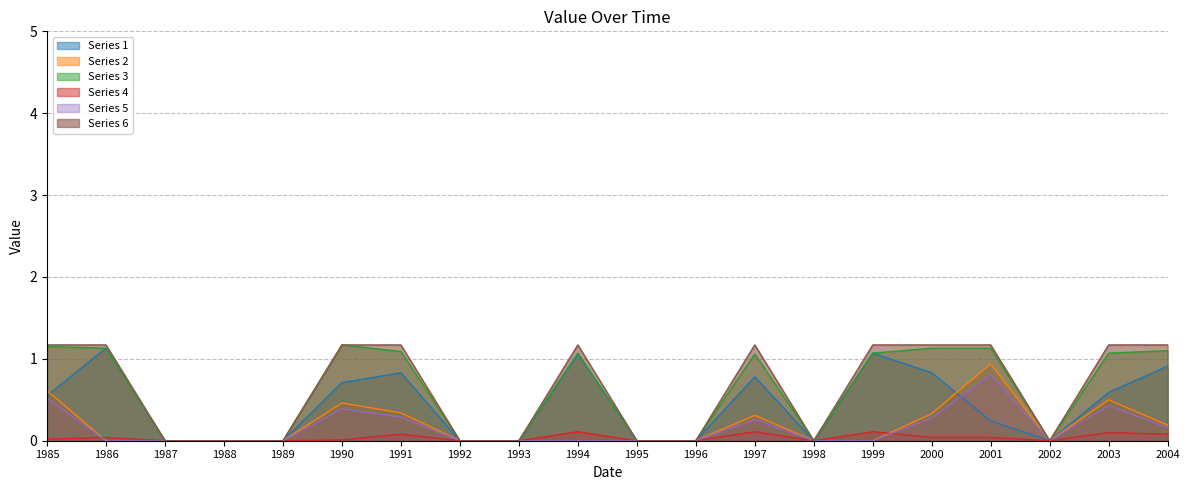

Reading right to left, list all the values displayed in this chart.

origWaterArea: 2004=0.9	2003=0.6	2002=0.0	2001=0.2	2000=0.8	1999=1.1	1998=0.0	1997=0.8	1996=0.0	1995=0.0	1994=1.1	1993=0.0	1992=0.0	1991=0.8	1990=0.7	1989=0.0	1988=0.0	1987=0.0	1986=1.1	1985=0.6
origNoDataArea: 2004=0.2	2003=0.5	2002=0.0	2001=0.9	2000=0.3	1999=0.0	1998=0.0	1997=0.3	1996=0.0	1995=0.0	1994=0.0	1993=0.0	1992=0.0	1991=0.3	1990=0.5	1989=0.0	1988=0.0	1987=0.0	1986=0.0	1985=0.6
waterArea: 2004=1.1	2003=1.1	2002=0.0	2001=1.1	2000=1.1	1999=1.1	1998=0.0	1997=1.1	1996=0.0	1995=0.0	1994=1.1	1993=0.0	1992=0.0	1991=1.1	1990=1.2	1989=0.0	1988=0.0	1987=0.0	1986=1.1	1985=1.1
landArea: 2004=0.1	2003=0.1	2002=0.0	2001=0.0	2000=0.0	1999=0.1	1998=0.0	1997=0.1	1996=0.0	1995=0.0	1994=0.1	1993=0.0	1992=0.0	1991=0.1	1990=0.0	1989=0.0	1988=0.0	1987=0.0	1986=0.0	1985=0.0
ratioOrigNoData: 2004=0.2	2003=0.4	2002=0.0	2001=0.8	2000=0.3	1999=0.0	1998=0.0	1997=0.3	1996=0.0	1995=0.0	1994=0.0	1993=0.0	1992=0.0	1991=0.3	1990=0.4	1989=0.0	1988=0.0	1987=0.0	1986=0.0	1985=0.5
mweArea: 2004=1.2	2003=1.2	2002=0.0	2001=1.2	2000=1.2	1999=1.2	1998=0.0	1997=1.2	1996=0.0	1995=0.0	1994=1.2	1993=0.0	1992=0.0	1991=1.2	1990=1.2	1989=0.0	1988=0.0	1987=0.0	1986=1.2	1985=1.2